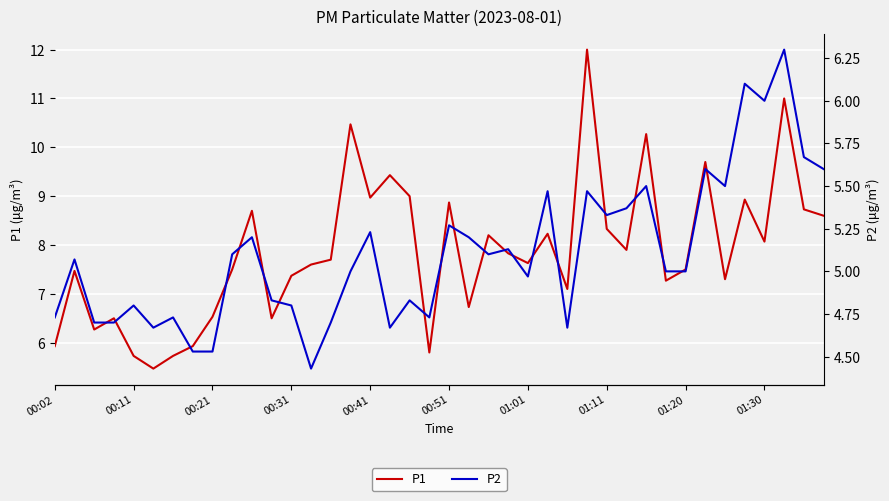

True or false: P1 has a value of 9.0 at 00:41.

True